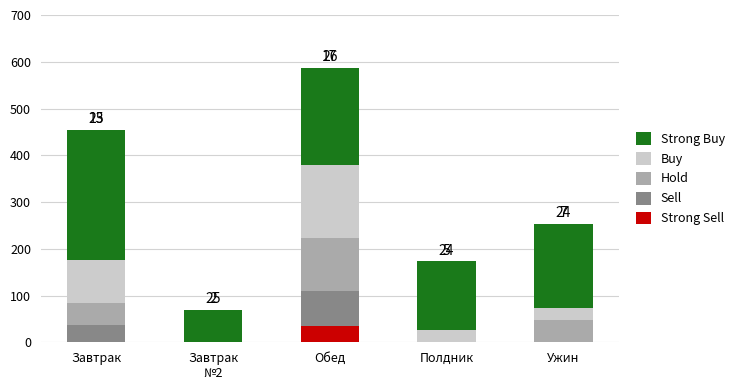

At which category is the sum across all series the highest?

Обед